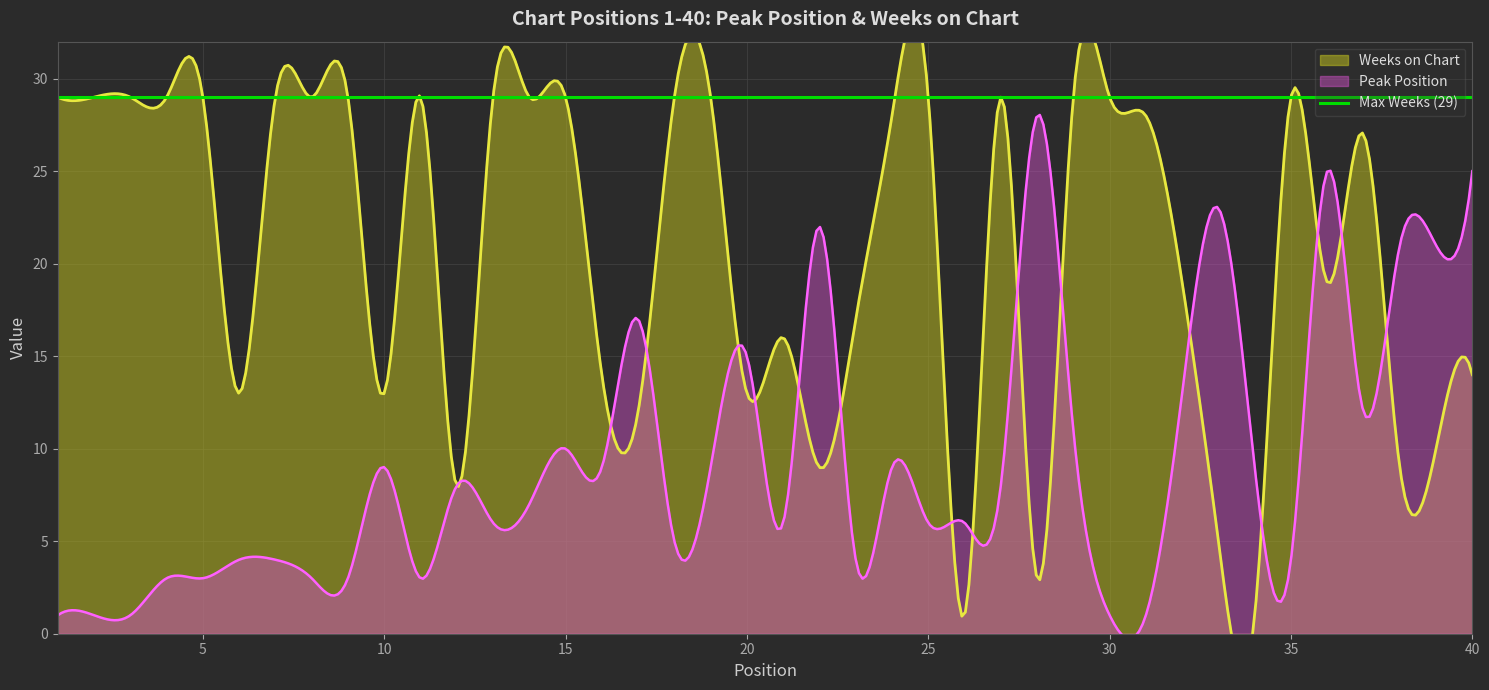

What is the sum of all Weeks on Chart values?

830